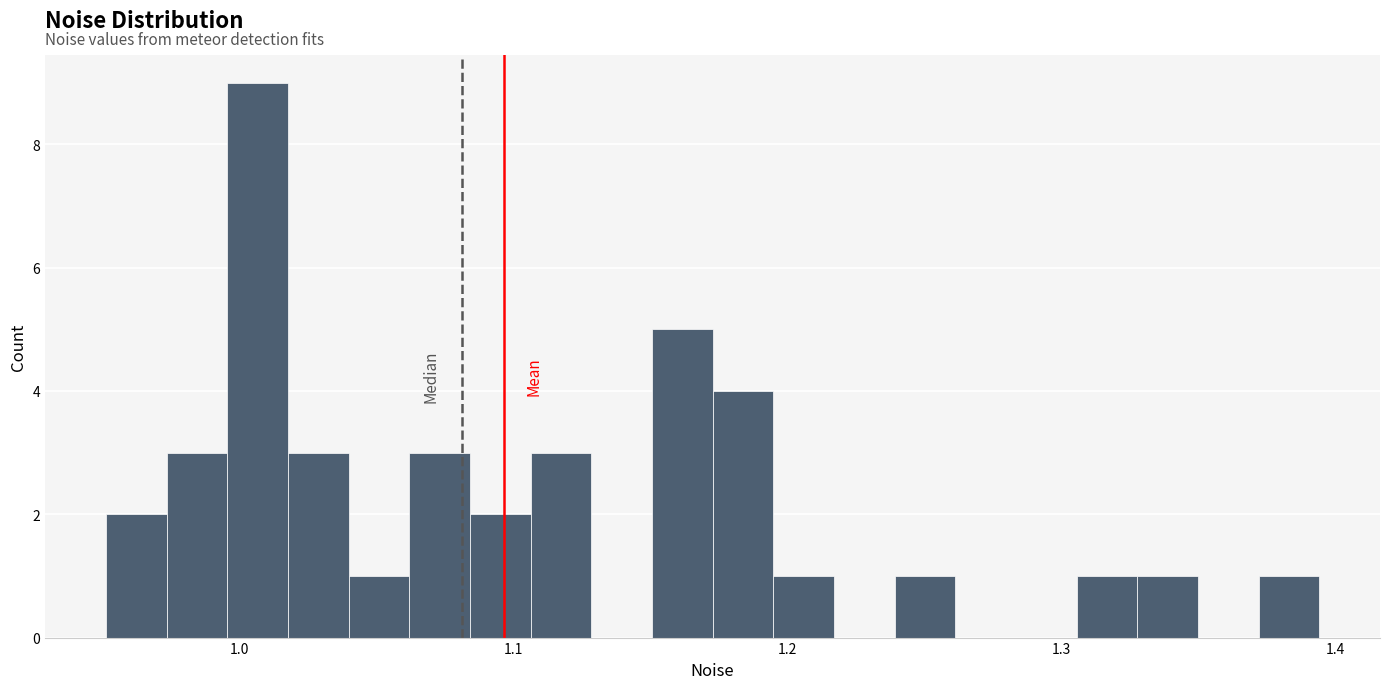

Read against the x-axis, roughly where is the centre of the tallest bar?

1.01